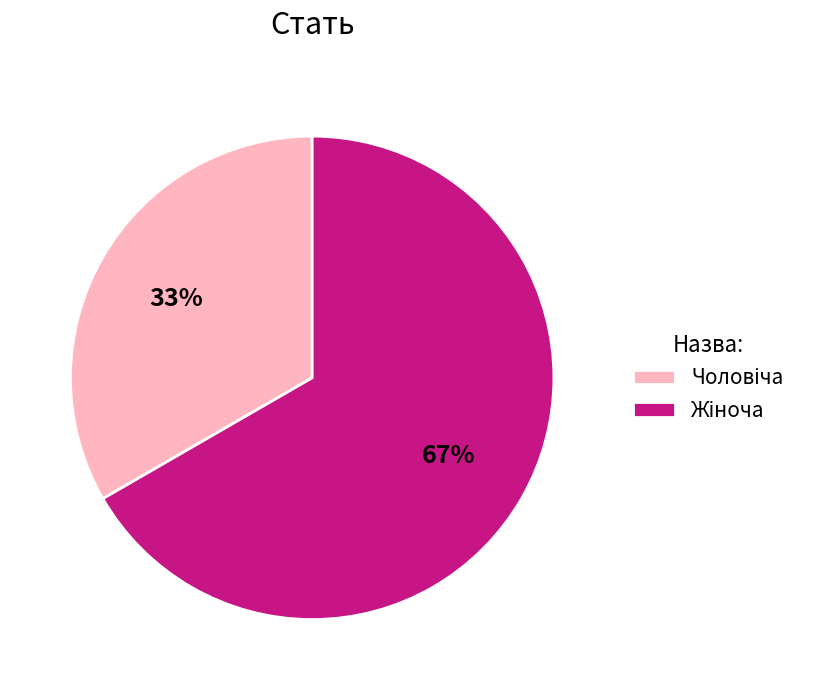

To the nearest percent, what is the average slice percentage?

50%